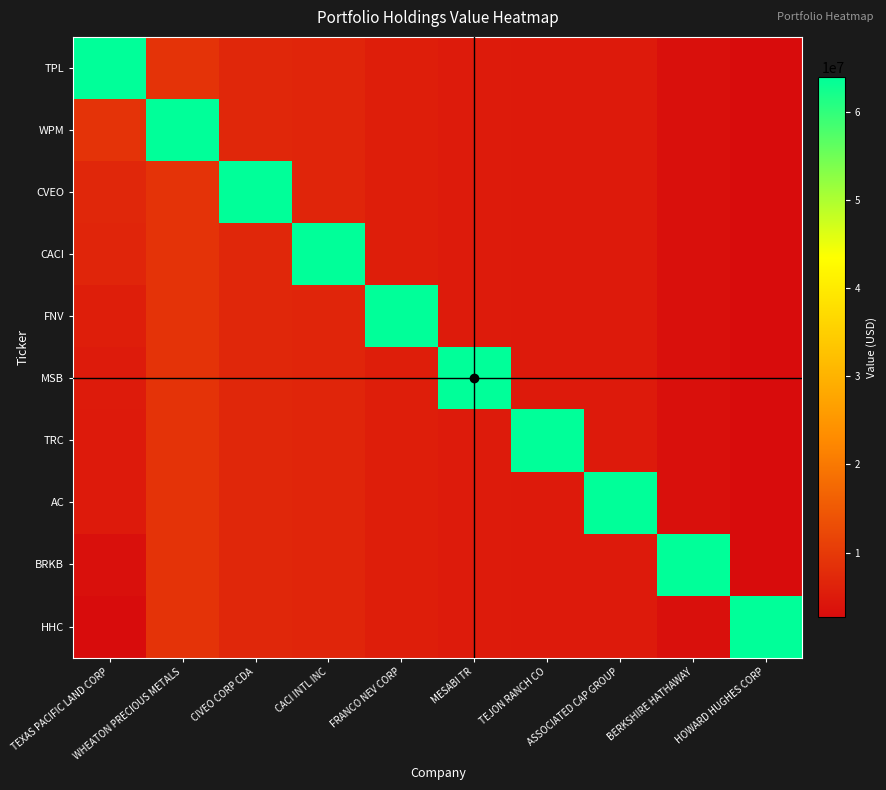

Reading right to left, what are all the values shown in this chart?

TPL: HOWARD HUGHES CORP=2669000	BERKSHIRE HATHAWAY=3350000	ASSOCIATED CAP GROUP=5017000	TEJON RANCH CO=5022000	MESABI TR=5089000	FRANCO NEV CORP=5548000	CACI INTL INC=6678000	CIVEO CORP CDA=7015000	WHEATON PRECIOUS METALS=8933000	TEXAS PACIFIC LAND CORP=63896000
WPM: HOWARD HUGHES CORP=2669000	BERKSHIRE HATHAWAY=3350000	ASSOCIATED CAP GROUP=5017000	TEJON RANCH CO=5022000	MESABI TR=5089000	FRANCO NEV CORP=5548000	CACI INTL INC=6678000	CIVEO CORP CDA=7015000	WHEATON PRECIOUS METALS=63896000	TEXAS PACIFIC LAND CORP=8933000
CVEO: HOWARD HUGHES CORP=2669000	BERKSHIRE HATHAWAY=3350000	ASSOCIATED CAP GROUP=5017000	TEJON RANCH CO=5022000	MESABI TR=5089000	FRANCO NEV CORP=5548000	CACI INTL INC=6678000	CIVEO CORP CDA=63896000	WHEATON PRECIOUS METALS=8933000	TEXAS PACIFIC LAND CORP=7015000
CACI: HOWARD HUGHES CORP=2669000	BERKSHIRE HATHAWAY=3350000	ASSOCIATED CAP GROUP=5017000	TEJON RANCH CO=5022000	MESABI TR=5089000	FRANCO NEV CORP=5548000	CACI INTL INC=63896000	CIVEO CORP CDA=7015000	WHEATON PRECIOUS METALS=8933000	TEXAS PACIFIC LAND CORP=6678000
FNV: HOWARD HUGHES CORP=2669000	BERKSHIRE HATHAWAY=3350000	ASSOCIATED CAP GROUP=5017000	TEJON RANCH CO=5022000	MESABI TR=5089000	FRANCO NEV CORP=63896000	CACI INTL INC=6678000	CIVEO CORP CDA=7015000	WHEATON PRECIOUS METALS=8933000	TEXAS PACIFIC LAND CORP=5548000
MSB: HOWARD HUGHES CORP=2669000	BERKSHIRE HATHAWAY=3350000	ASSOCIATED CAP GROUP=5017000	TEJON RANCH CO=5022000	MESABI TR=63896000	FRANCO NEV CORP=5548000	CACI INTL INC=6678000	CIVEO CORP CDA=7015000	WHEATON PRECIOUS METALS=8933000	TEXAS PACIFIC LAND CORP=5089000
TRC: HOWARD HUGHES CORP=2669000	BERKSHIRE HATHAWAY=3350000	ASSOCIATED CAP GROUP=5017000	TEJON RANCH CO=63896000	MESABI TR=5089000	FRANCO NEV CORP=5548000	CACI INTL INC=6678000	CIVEO CORP CDA=7015000	WHEATON PRECIOUS METALS=8933000	TEXAS PACIFIC LAND CORP=5022000
AC: HOWARD HUGHES CORP=2669000	BERKSHIRE HATHAWAY=3350000	ASSOCIATED CAP GROUP=63896000	TEJON RANCH CO=5022000	MESABI TR=5089000	FRANCO NEV CORP=5548000	CACI INTL INC=6678000	CIVEO CORP CDA=7015000	WHEATON PRECIOUS METALS=8933000	TEXAS PACIFIC LAND CORP=5017000
BRKB: HOWARD HUGHES CORP=2669000	BERKSHIRE HATHAWAY=63896000	ASSOCIATED CAP GROUP=5017000	TEJON RANCH CO=5022000	MESABI TR=5089000	FRANCO NEV CORP=5548000	CACI INTL INC=6678000	CIVEO CORP CDA=7015000	WHEATON PRECIOUS METALS=8933000	TEXAS PACIFIC LAND CORP=3350000
HHC: HOWARD HUGHES CORP=63896000	BERKSHIRE HATHAWAY=3350000	ASSOCIATED CAP GROUP=5017000	TEJON RANCH CO=5022000	MESABI TR=5089000	FRANCO NEV CORP=5548000	CACI INTL INC=6678000	CIVEO CORP CDA=7015000	WHEATON PRECIOUS METALS=8933000	TEXAS PACIFIC LAND CORP=2669000